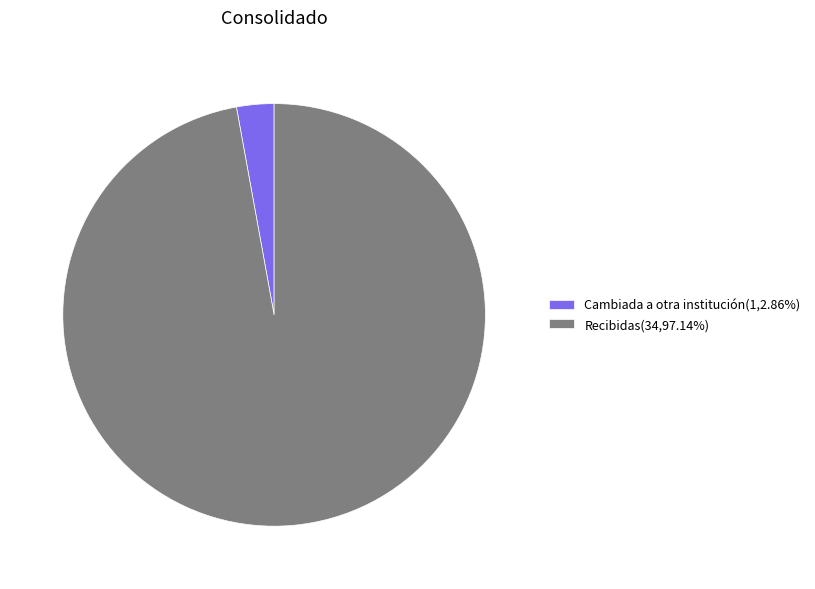

What is the ratio of the value at Recibidas(34,97.14%) to the value at Cambiada a otra institución(1,2.86%)?

34.0